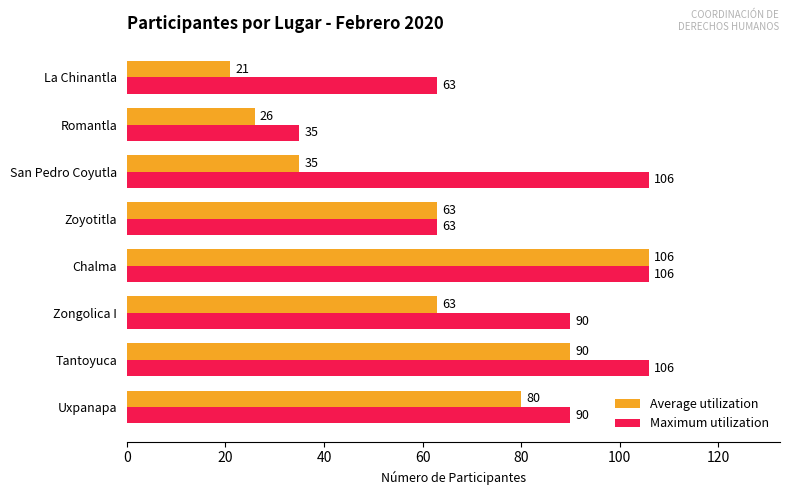

At Uxpanapa, list the series in order from smallest to largest.

Average utilization, Maximum utilization